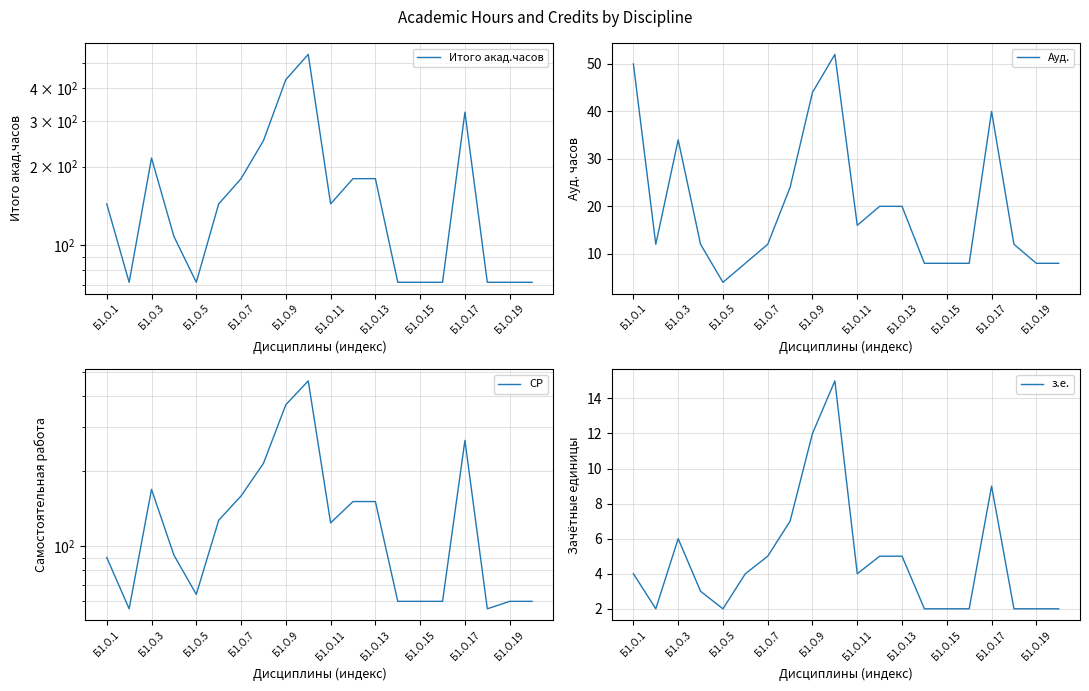

What is the difference between the highest and lowest values at 11?

175